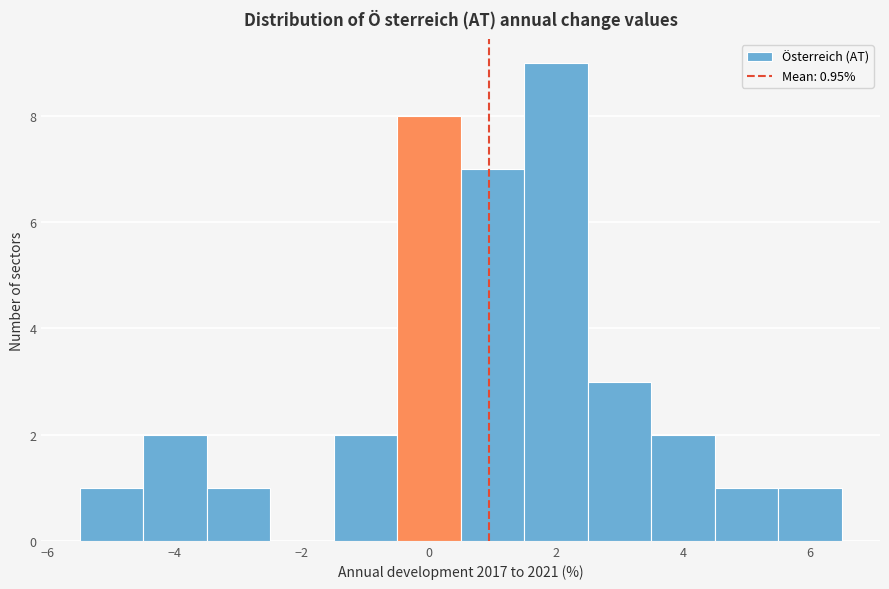

What is the height of the bar covering 3.5 to 4.5 on the x-axis? Neither the bar edges nor the heights are printed on the chart, so give them approximately, as read against the axes.

2